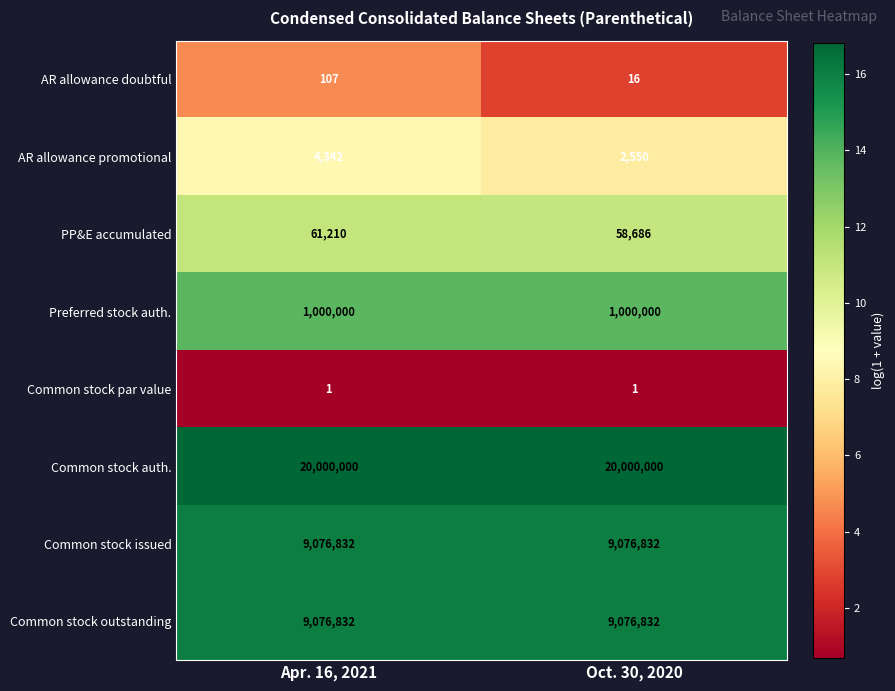

What is the sum of the AR allowance doubtful values at Oct. 30, 2020 and Apr. 16, 2021?

123